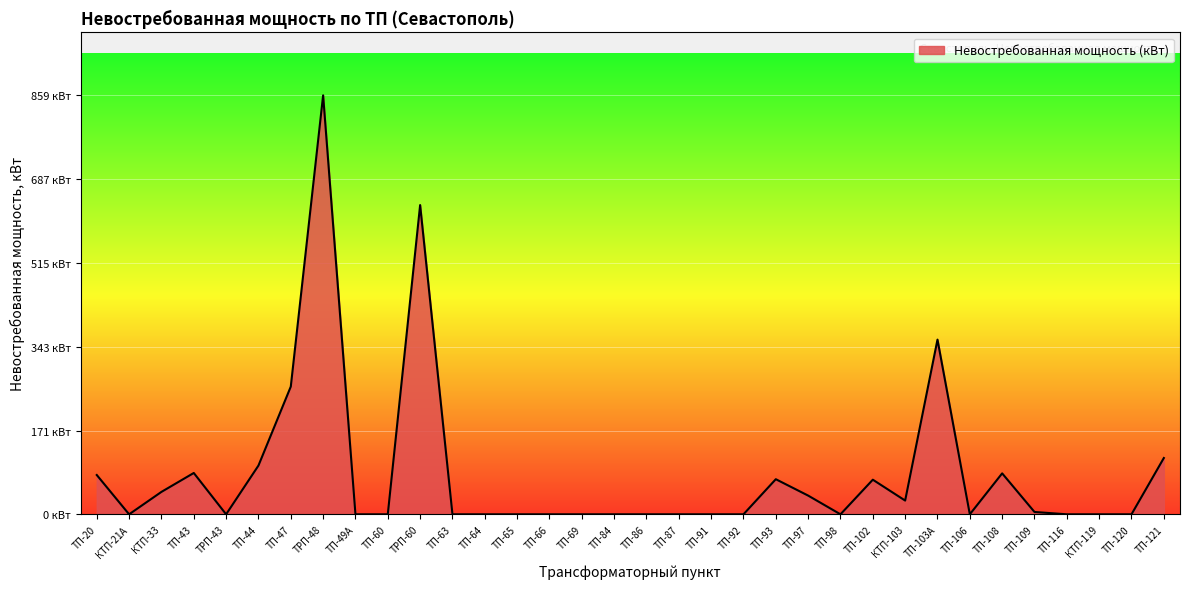

How many points are lower than both their immediate neighbors (excluding endpoints)?

5